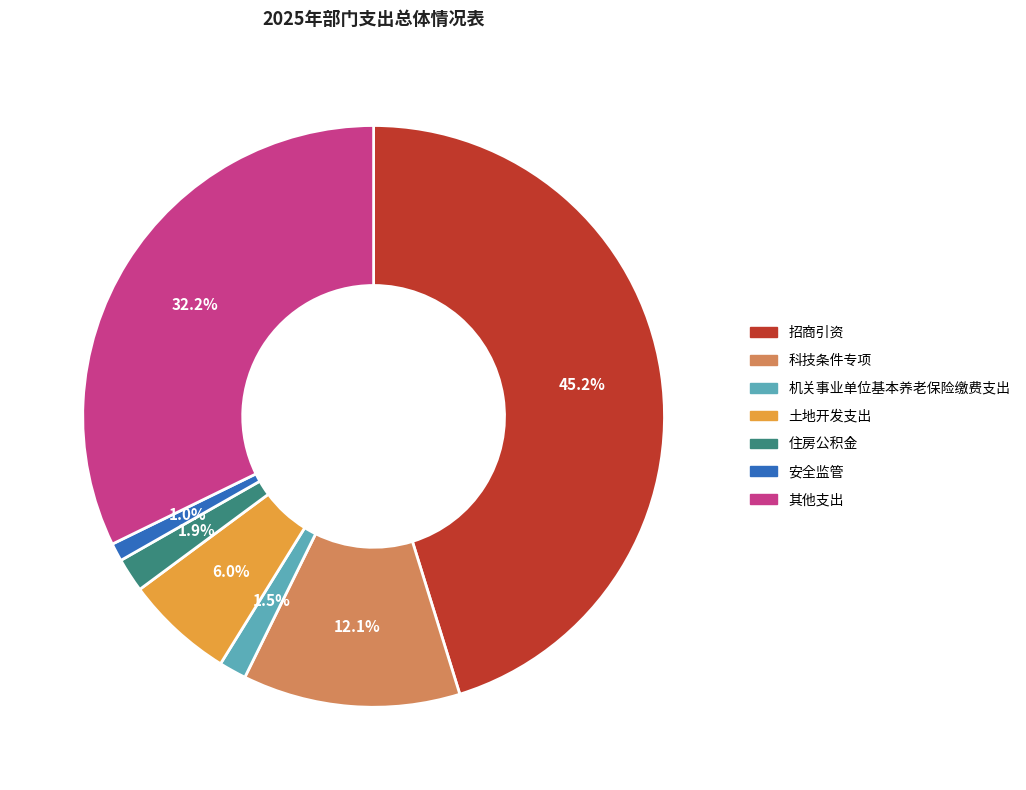

Is 住房公积金 the majority of the pie?

No